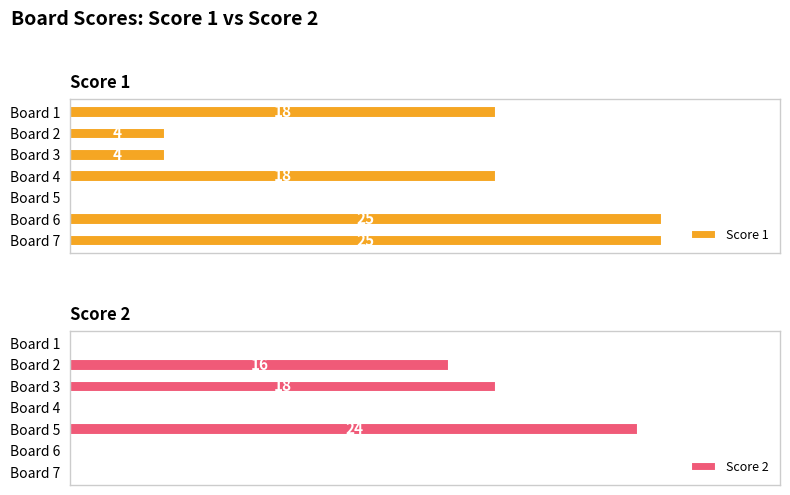

Which series changed the most between Board 1 and Board 5?

Score 2